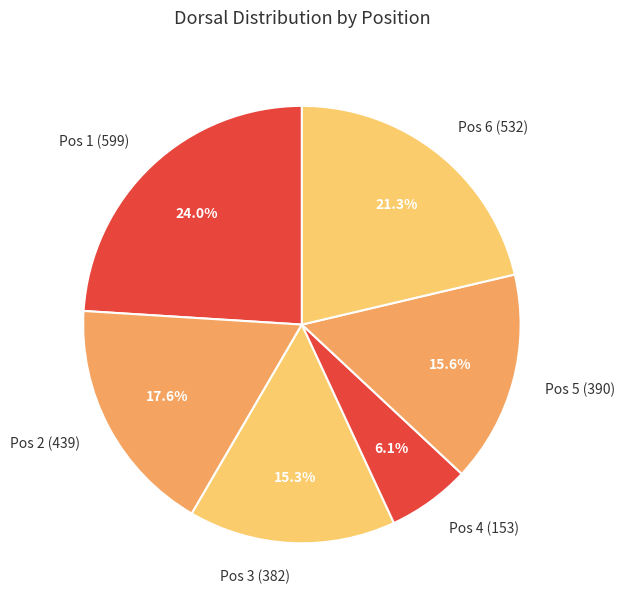

Which category has the biggest portion of the pie?

Pos 1 (599)